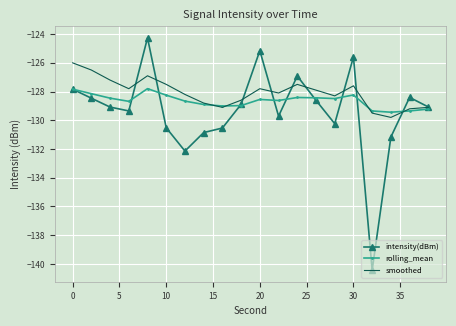

What is the maximum value shown in the chart?

-124.3